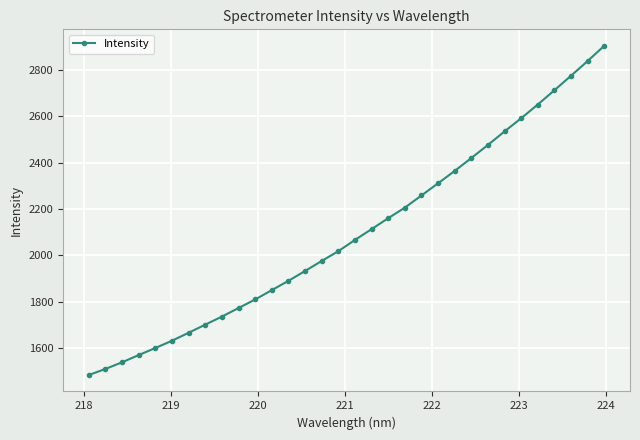

What is the difference between the maximum and minimum values?

1419.2